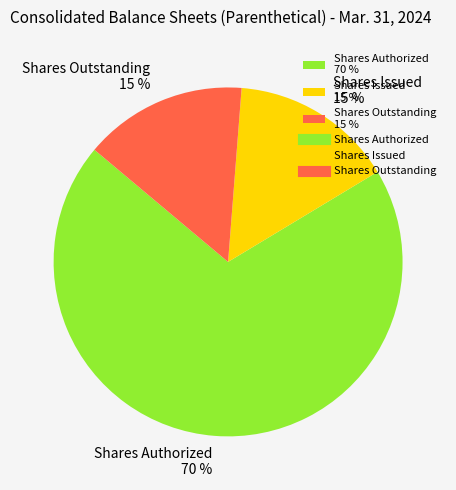

True or false: Shares Issued 15 % accounts for 15% of the total.

True